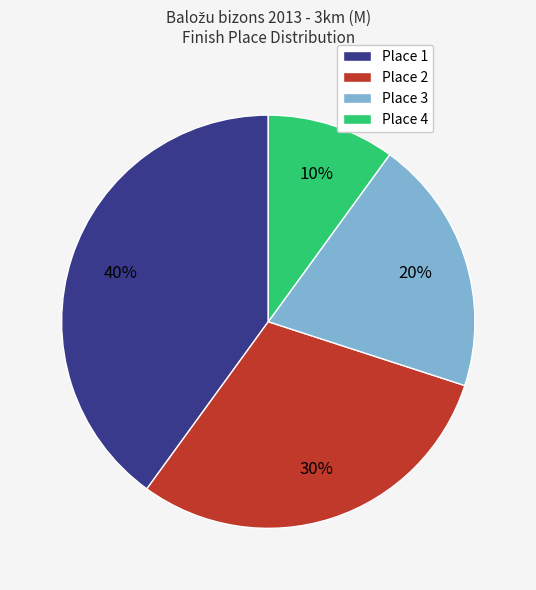

How many segments does this pie chart have?

4